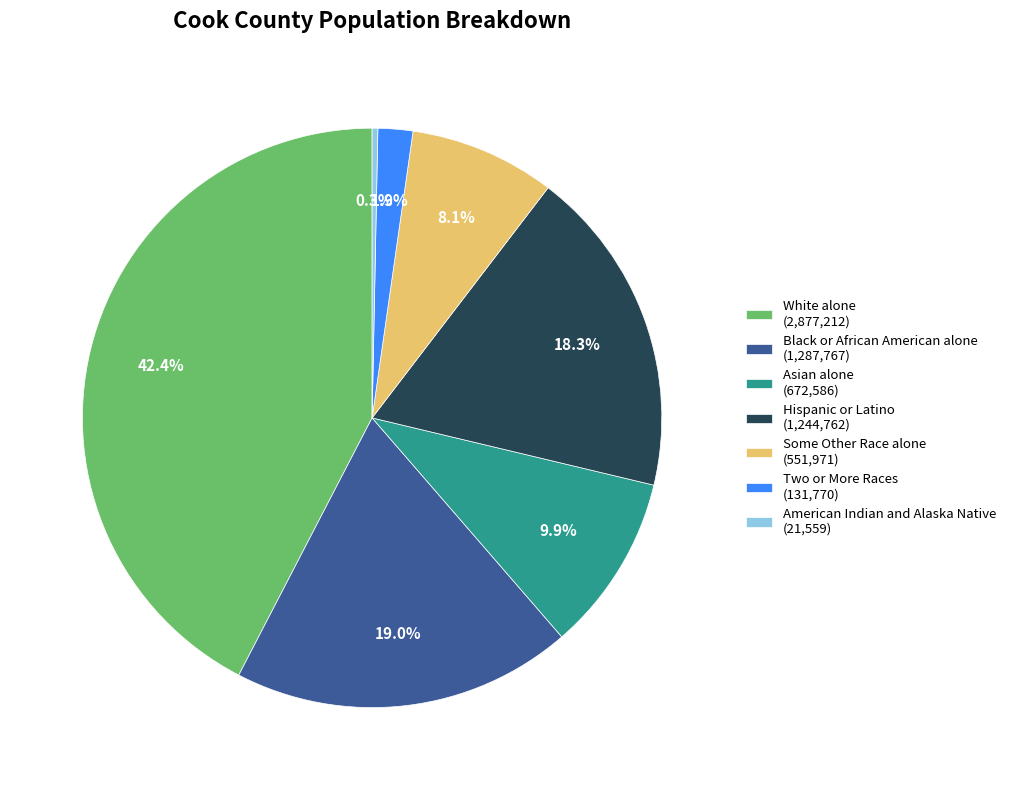

Between Black or African American alone (1,287,767) and American Indian and Alaska Native (21,559), which is larger?

Black or African American alone (1,287,767)